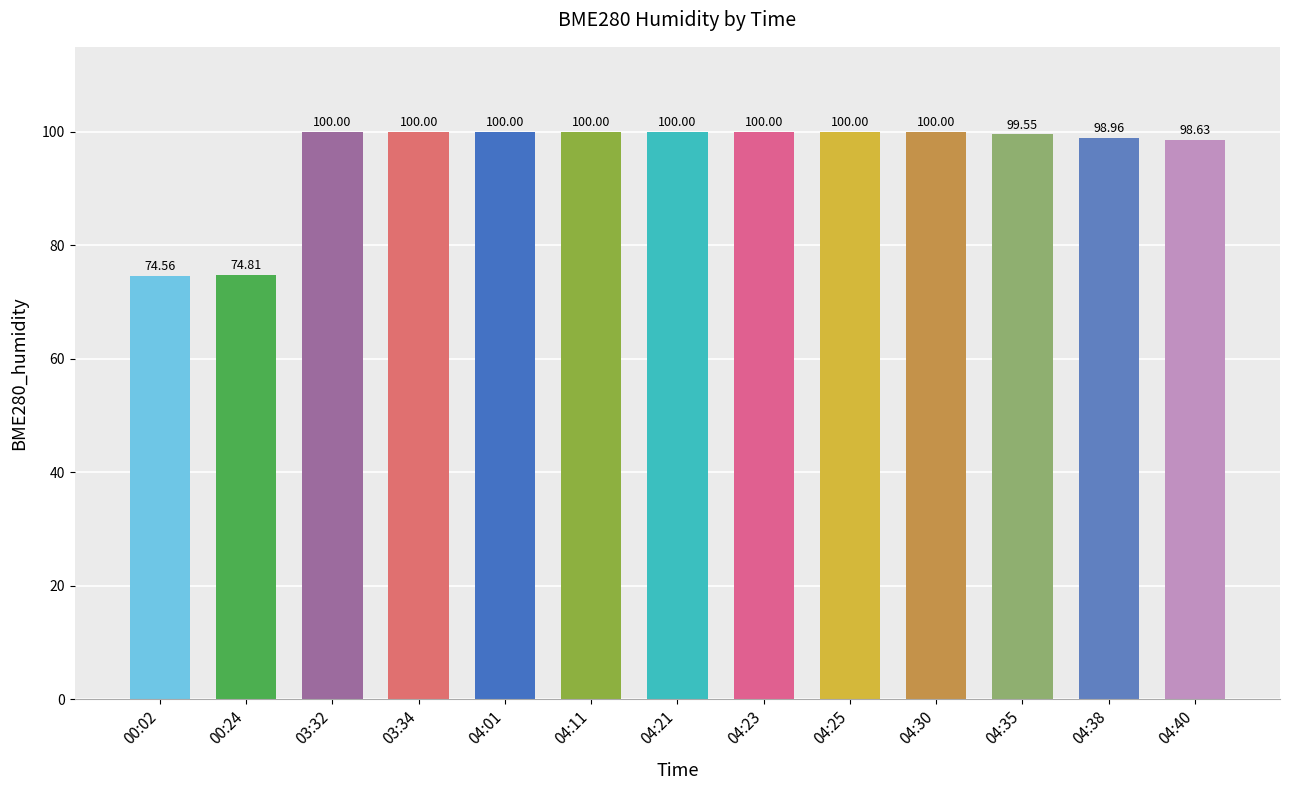

What is the sum of the values at 03:34 and 04:25?

200.0